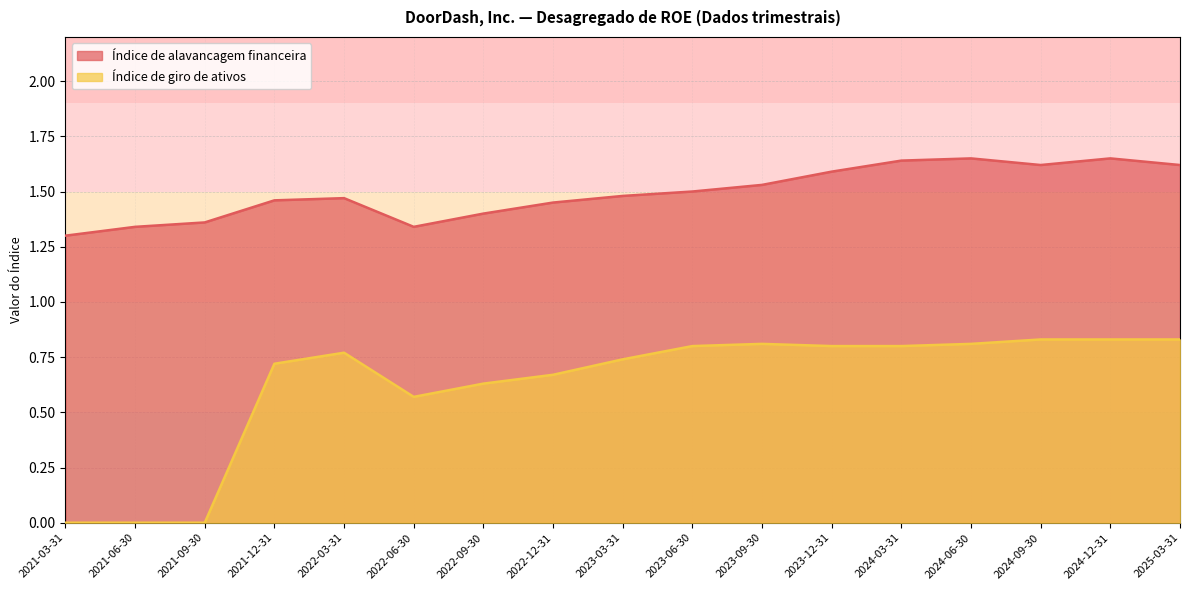

What is the difference between the second highest and second lowest values in the Índice de giro de ativos series?

0.8